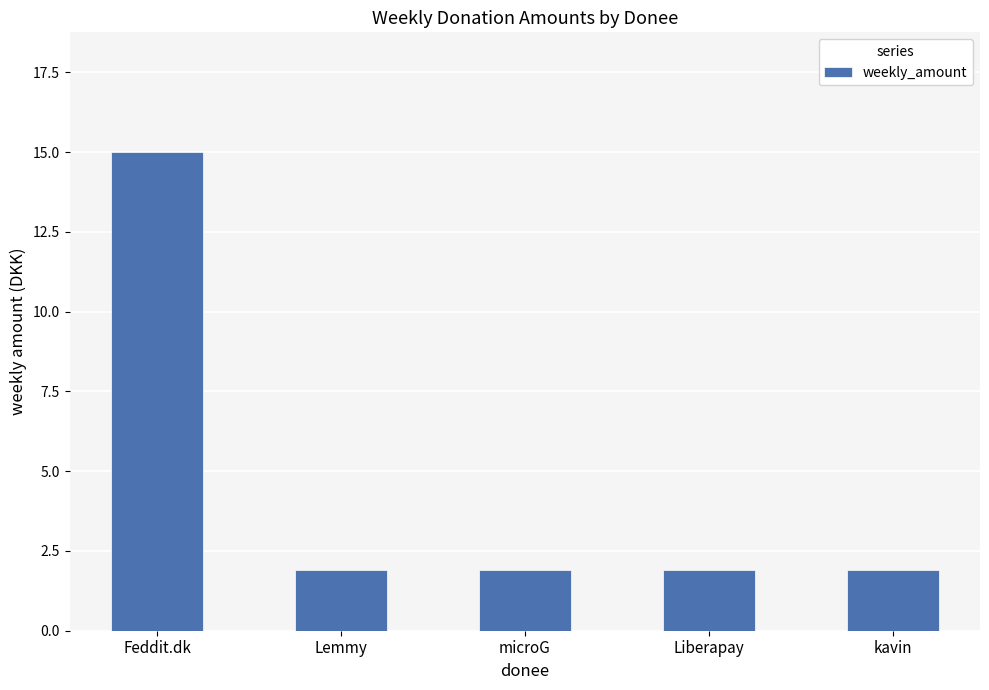

The value at kavin is 3.1. True or false?

False